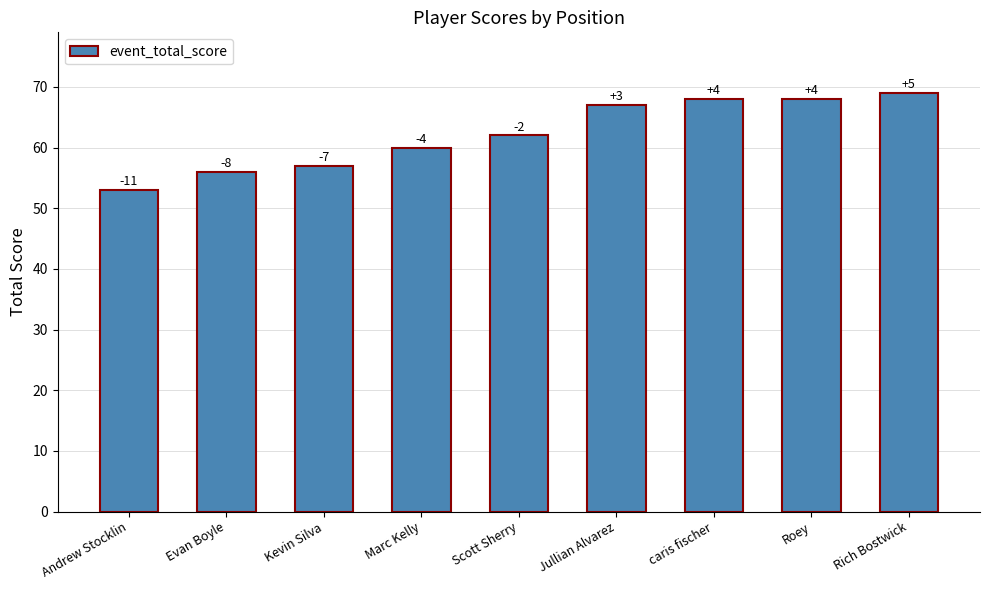

How many bars are there in total?

9